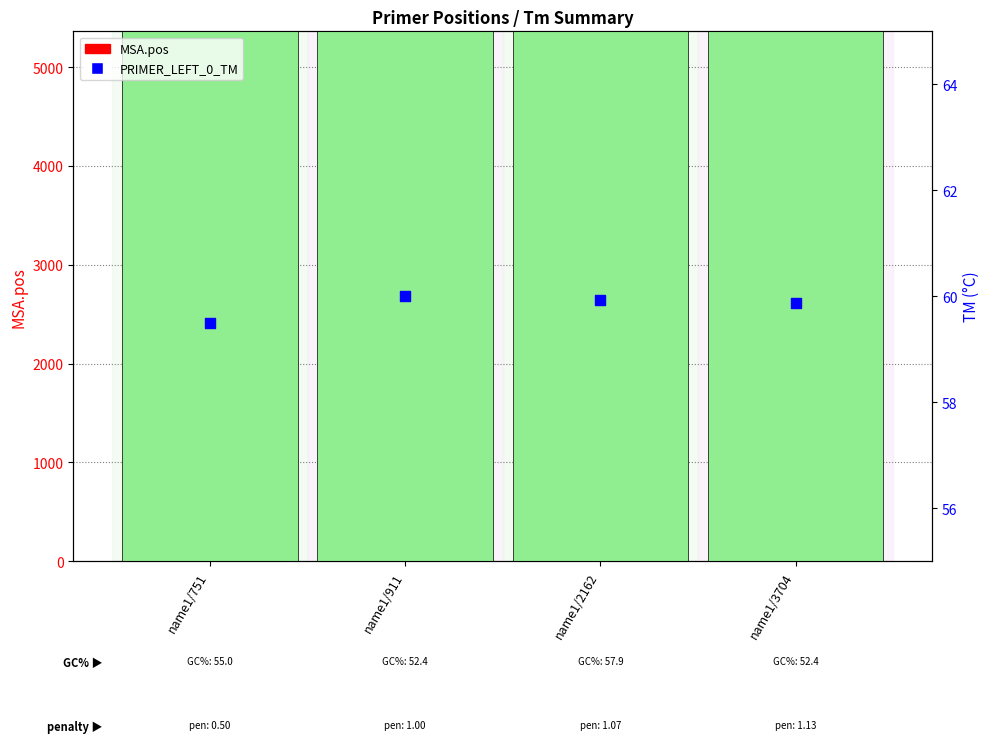

Which series contains the lowest Y value?

PRIMER_LEFT_0_TM